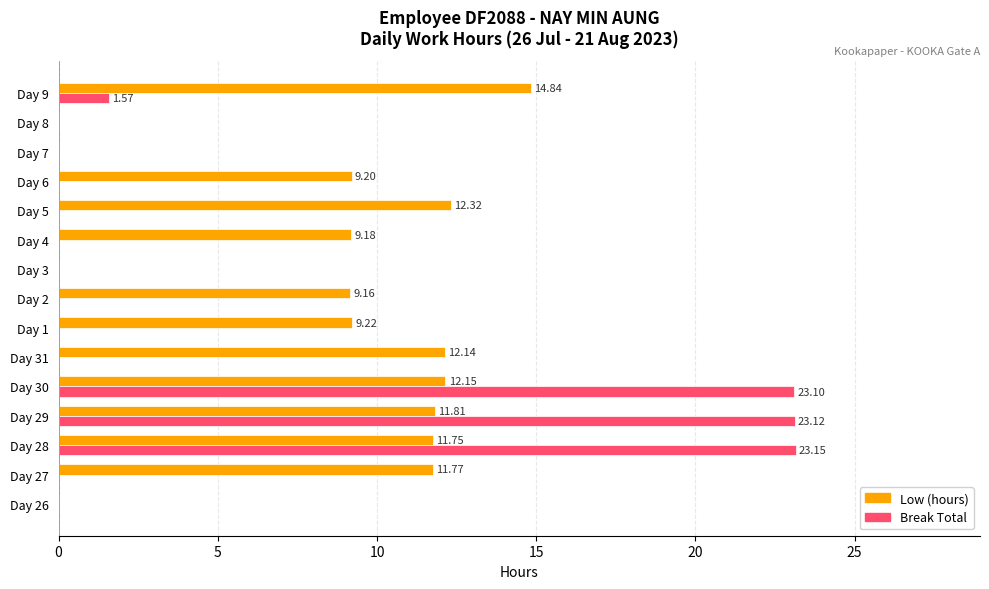

At which category is the sum across all series the highest?

Day 30